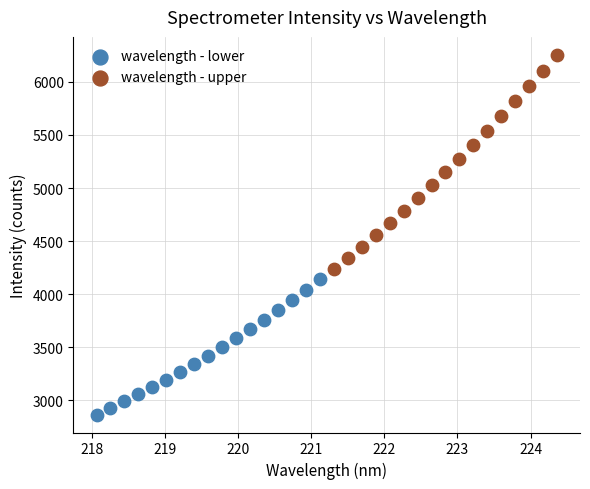

Which series has the largest Y range (max minus min)?

wavelength - upper